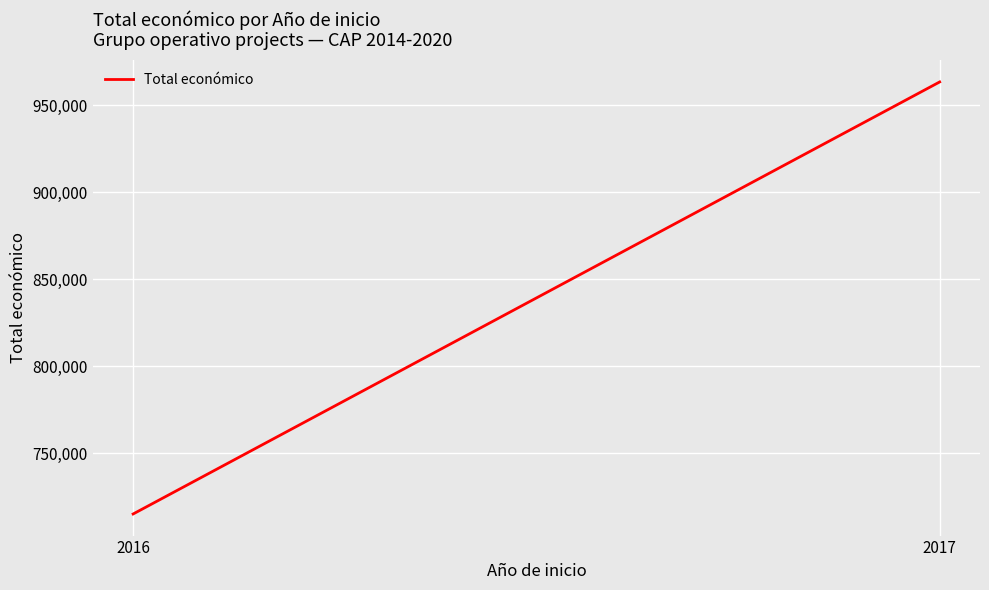

How many categories are shown in the chart?

2